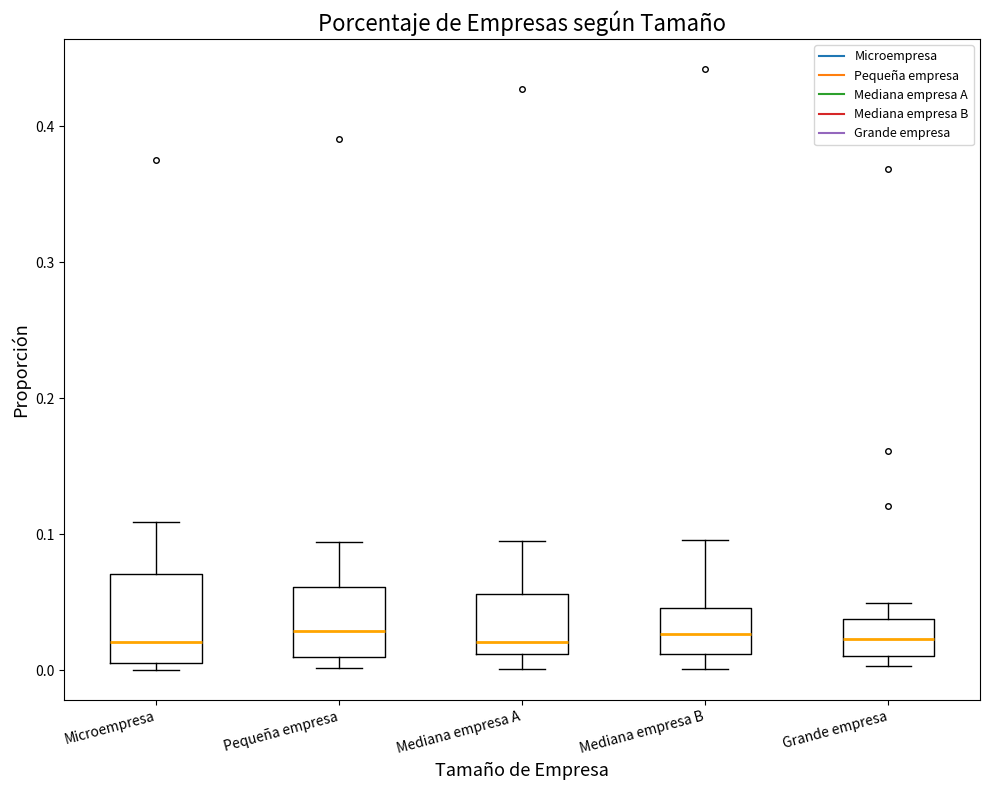

Where does the lower whisker of the box for Mediana empresa B end on the y-axis? The values are not printed on the chart, so give them approximately, as read against the axis.

0.00